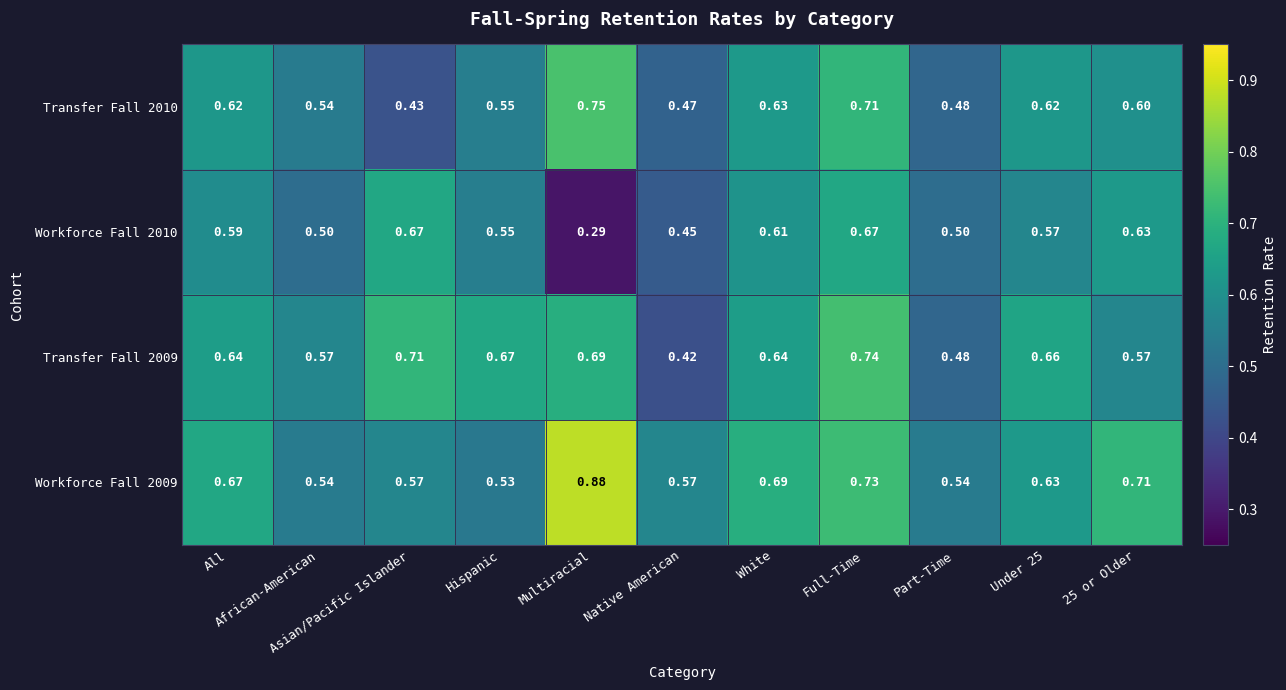

What is the minimum value shown in the chart?

0.3